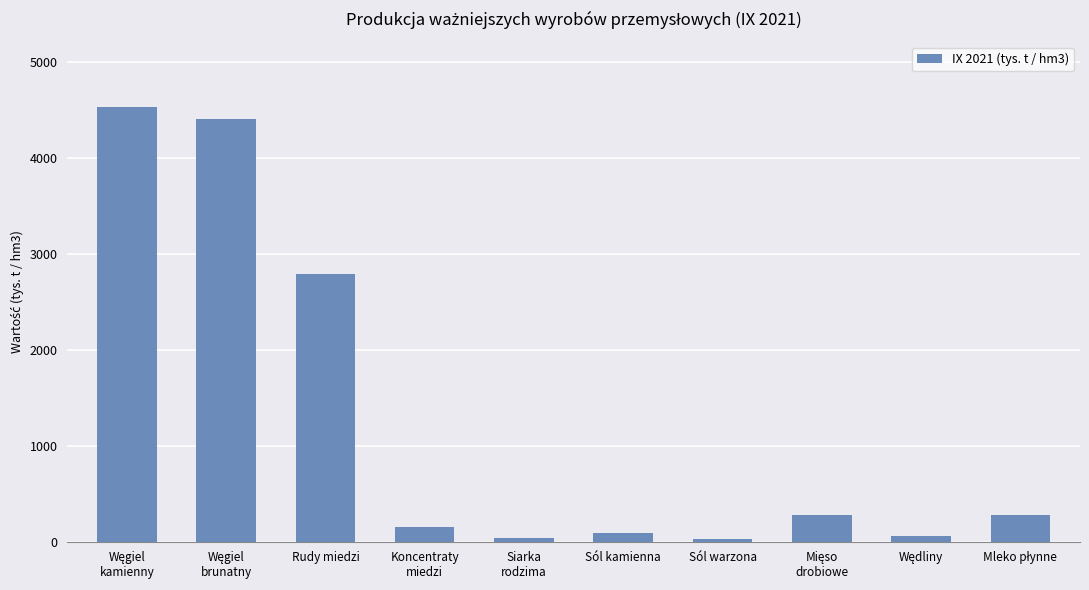

Which has a higher value, Rudy miedzi or Sól warzona?

Rudy miedzi